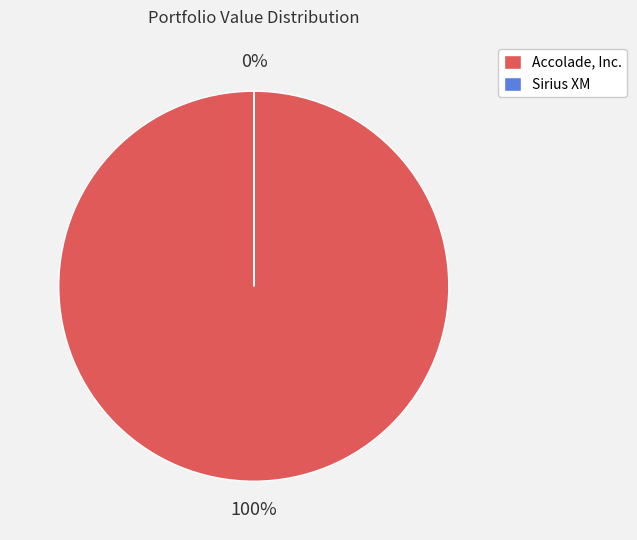

Is it true that Accolade, Inc. is 86% of the pie?

False